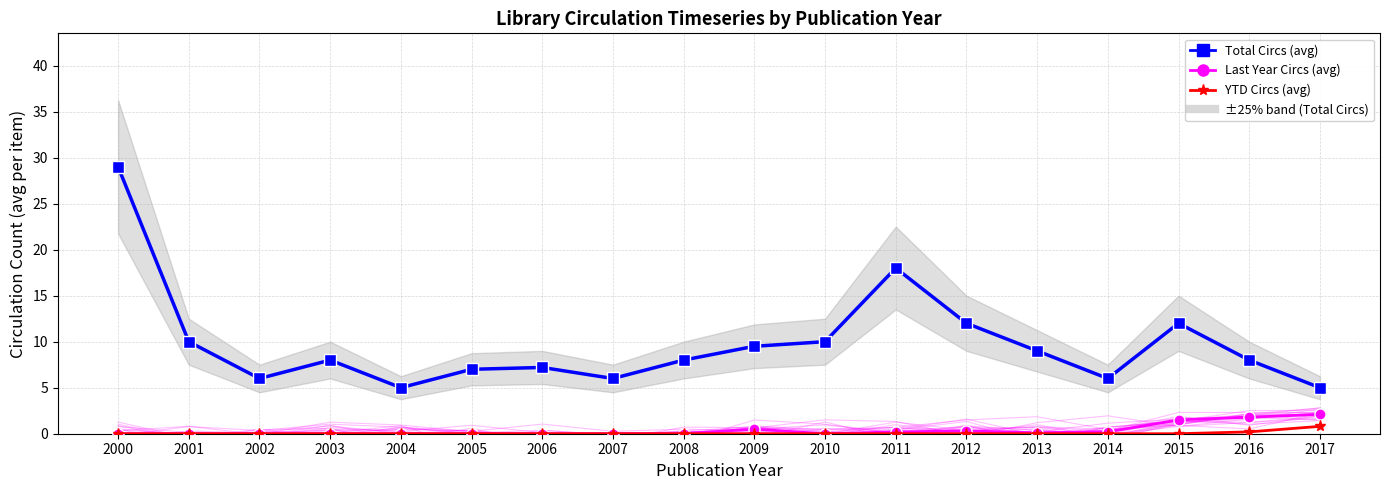

Which category has the highest value across all series?

2000